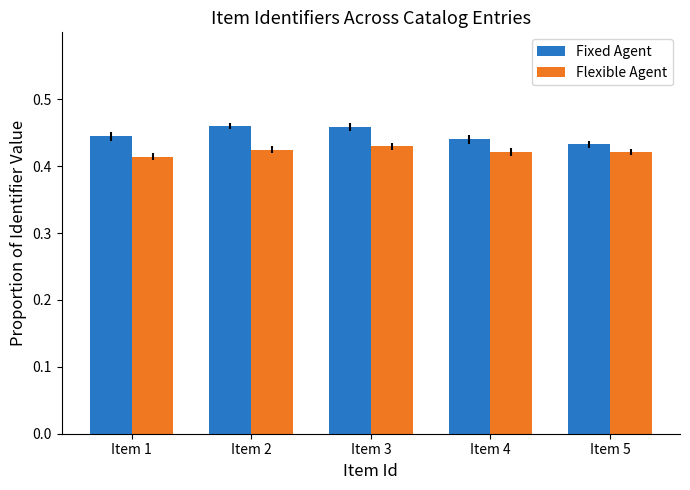

Is it true that Flexible Agent equals 0.1 at Item 3?

False